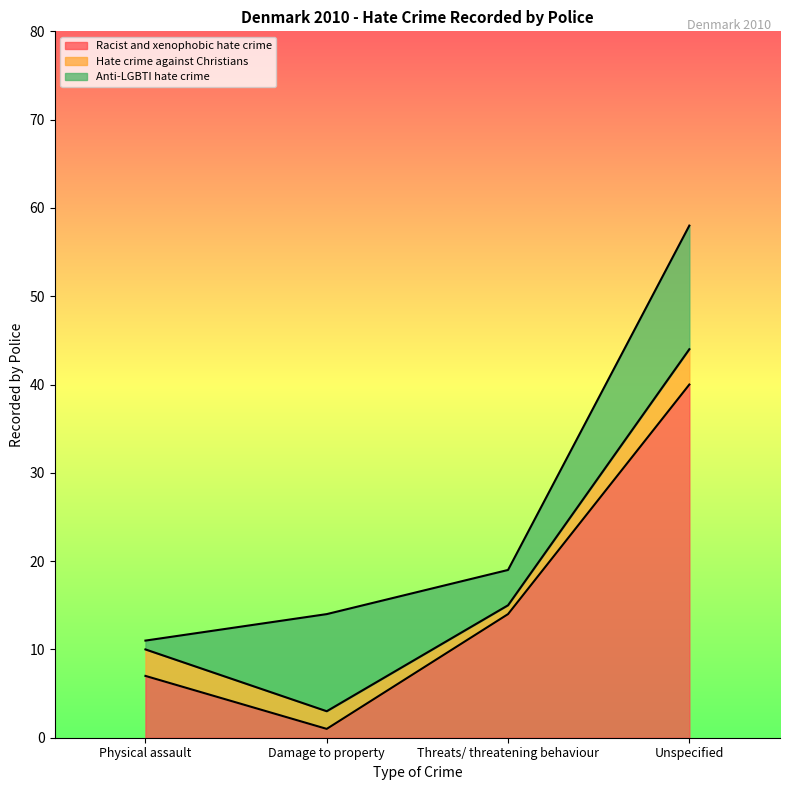

What is the minimum value for Racist and xenophobic hate crime?

1